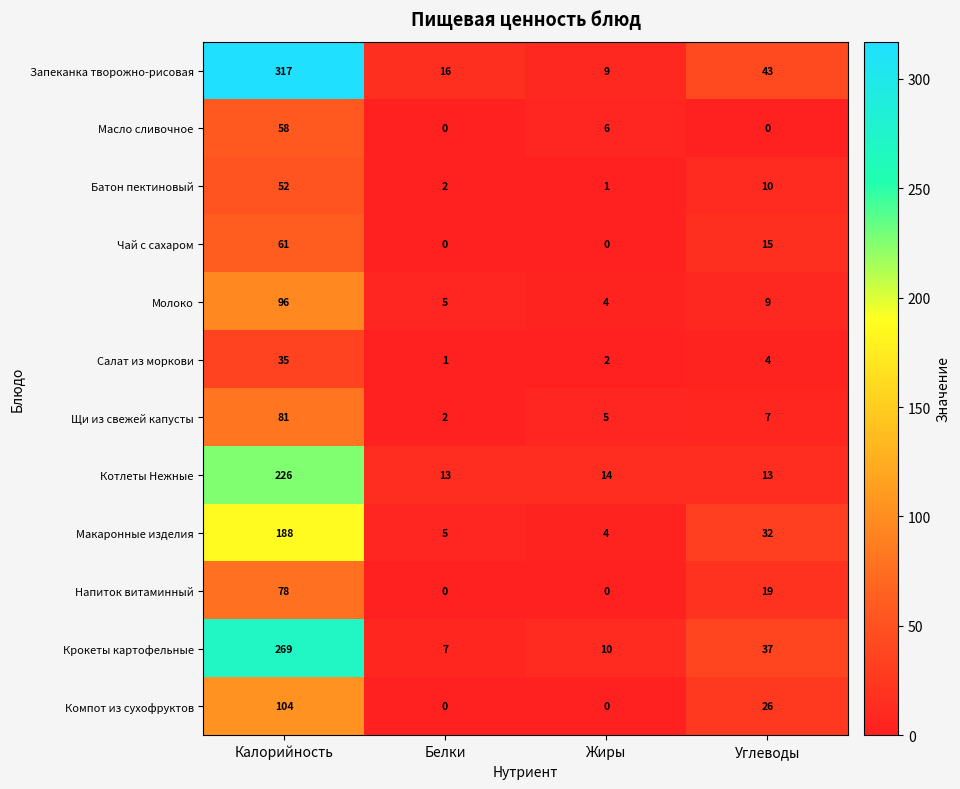

Which series has the largest total across all categories?

Запеканка творожно-рисовая